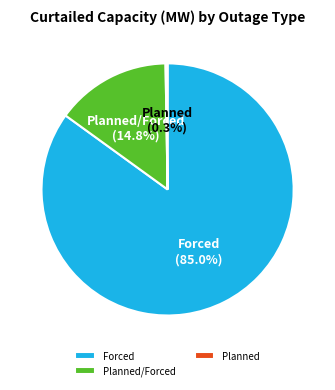

Is there a majority slice in this chart?

Yes